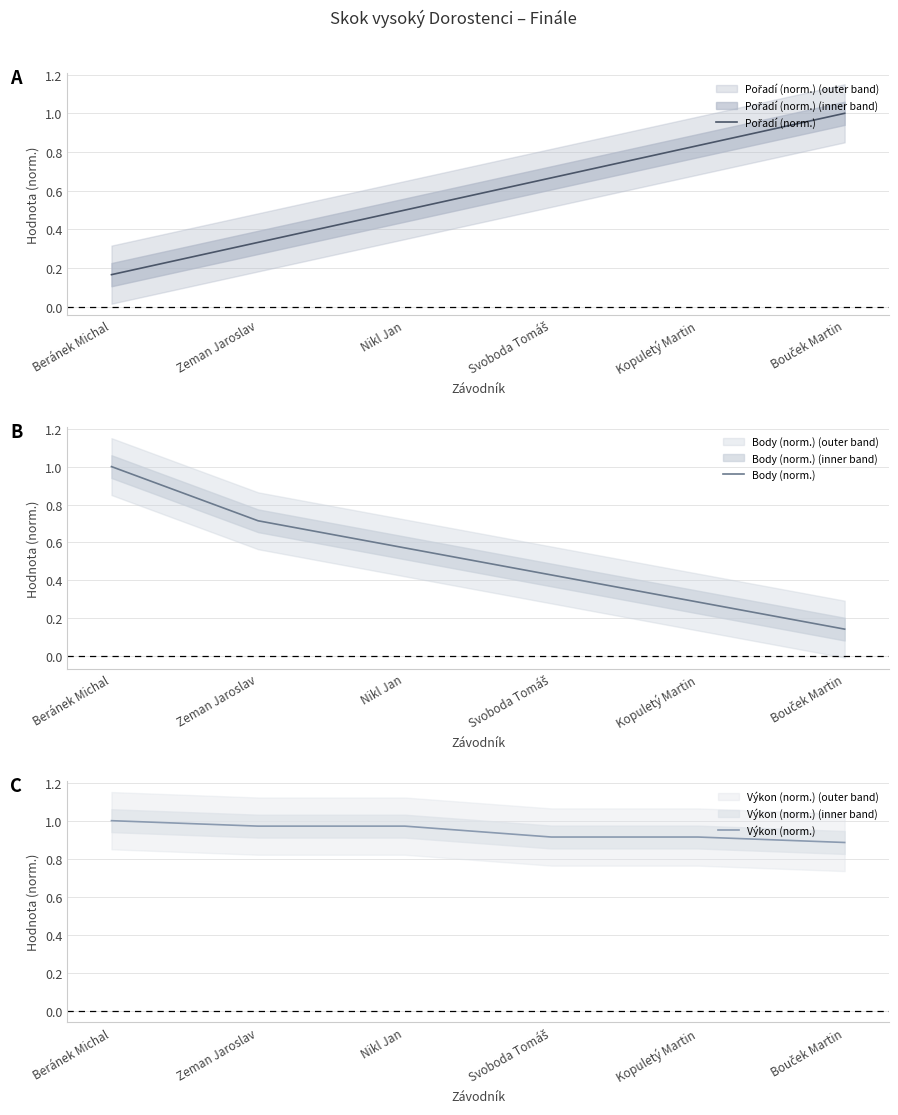

Where is Pořadí (norm.) nearest to the value 0?

Beránek Michal